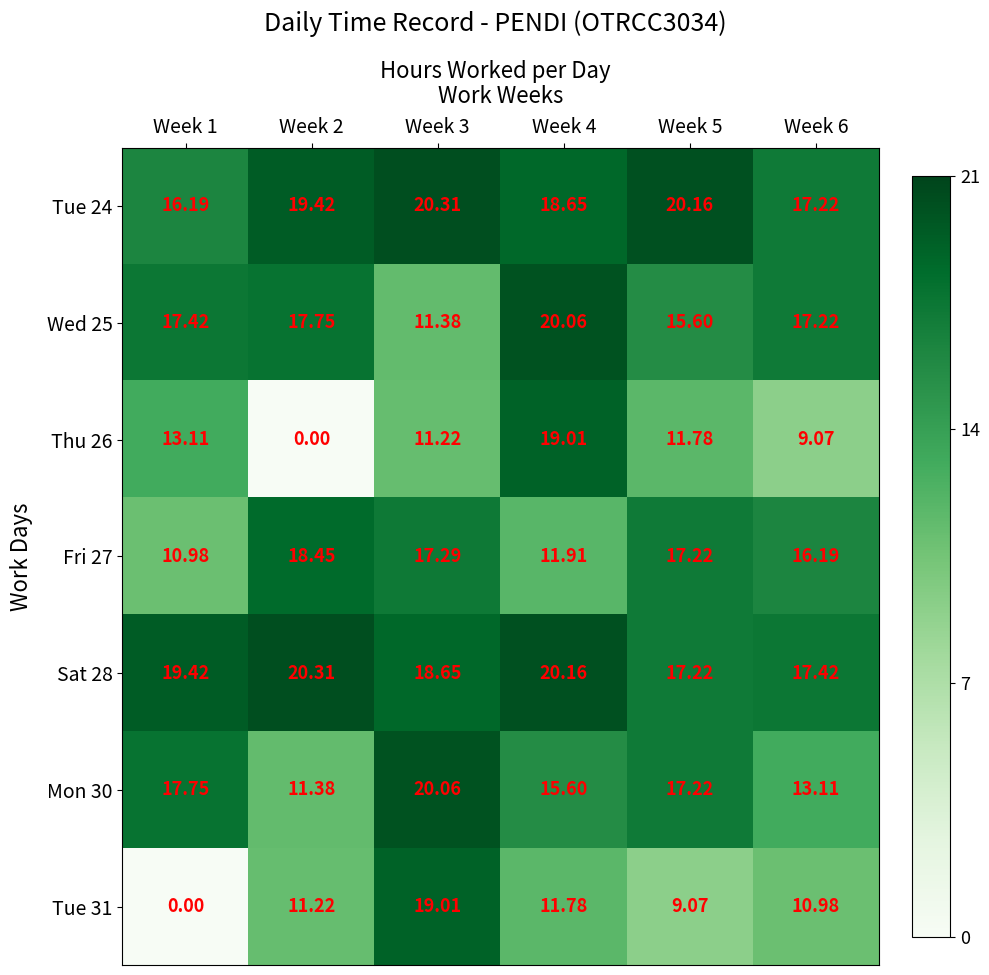

Is the value of Tue 24 at Week 6 greater than the value of Thu 26 at Week 6?

Yes